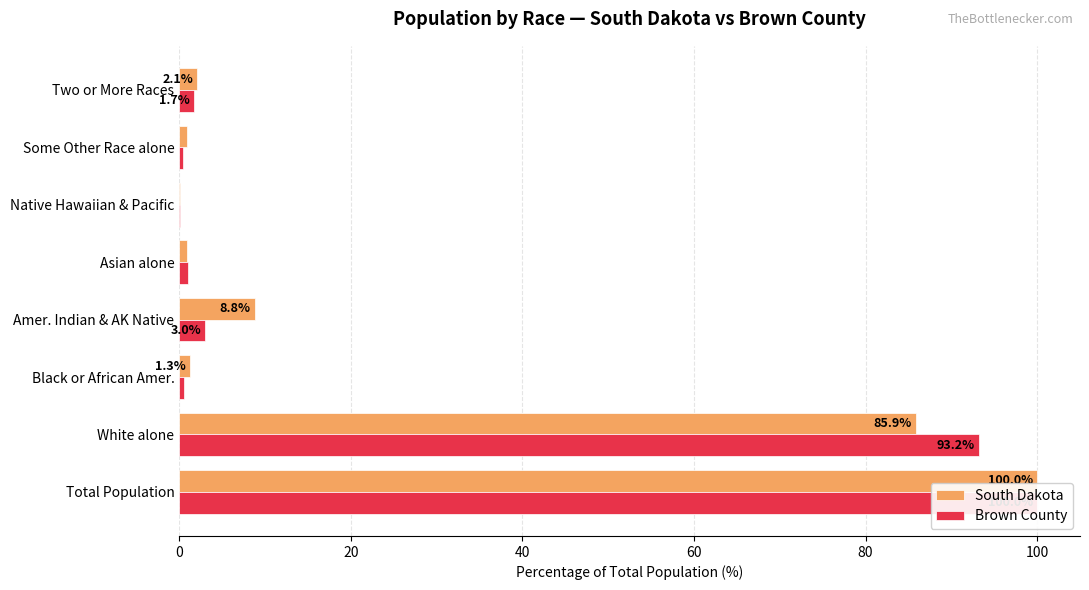

The value of South Dakota at Native Hawaiian & Pacific is 0.0. True or false?

False